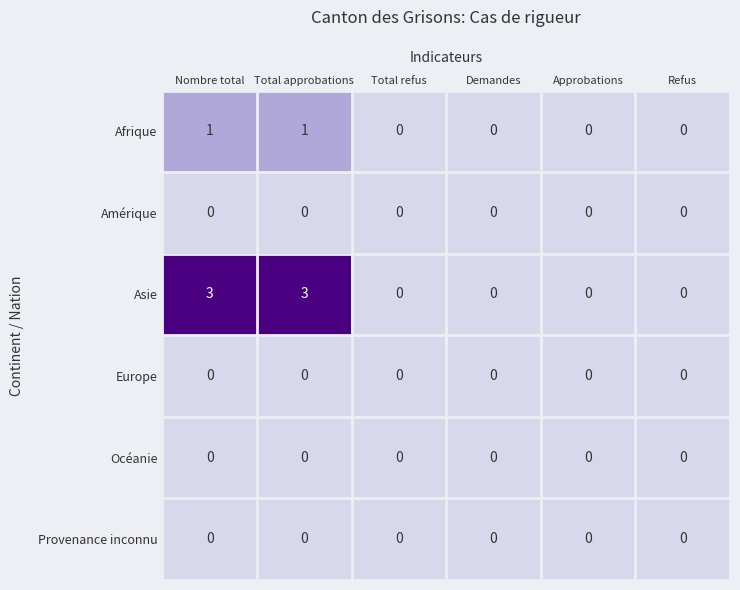

The value of Europe at Demandes is 0. True or false?

True